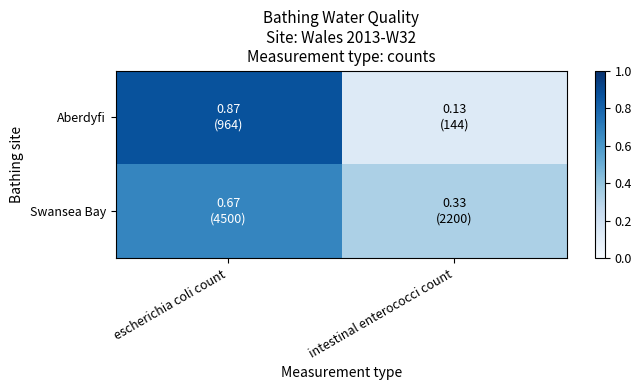

Reading right to left, list all the values displayed in this chart.

Aberdyfi: intestinal enterococci count=0.1	escherichia coli count=0.9
Swansea Bay: intestinal enterococci count=0.3	escherichia coli count=0.7